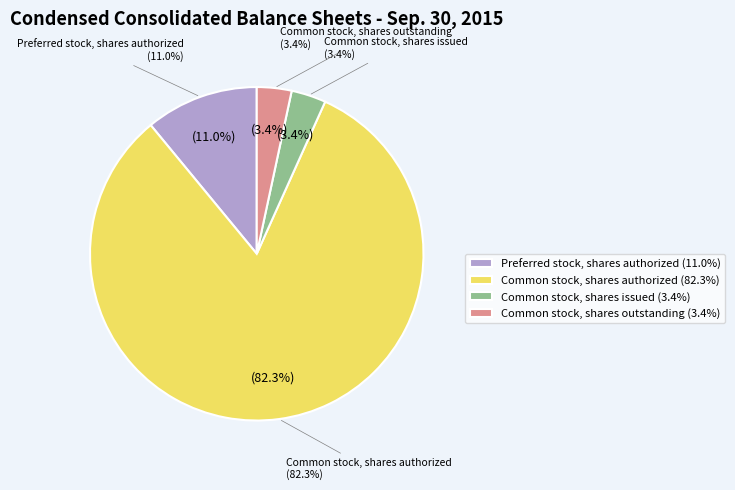

What is the majority slice?

Common stock, shares authorized